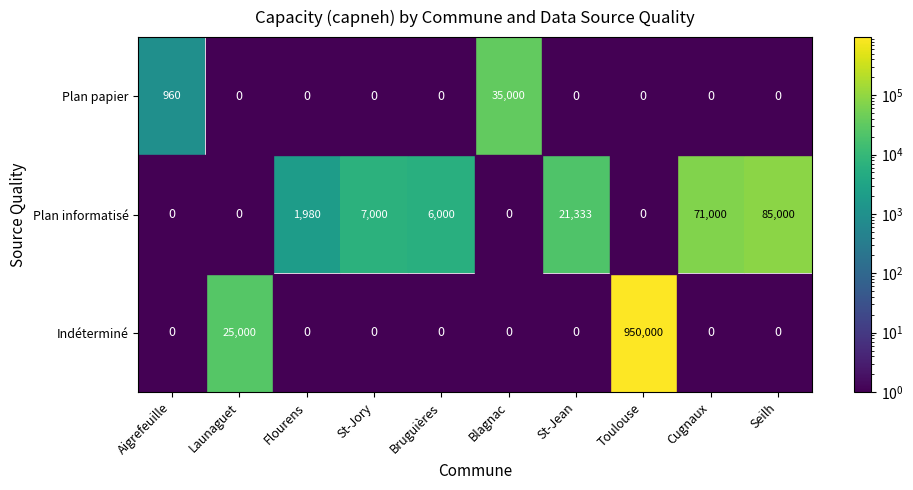

Is it true that Plan papier equals 21018 at Blagnac?

False